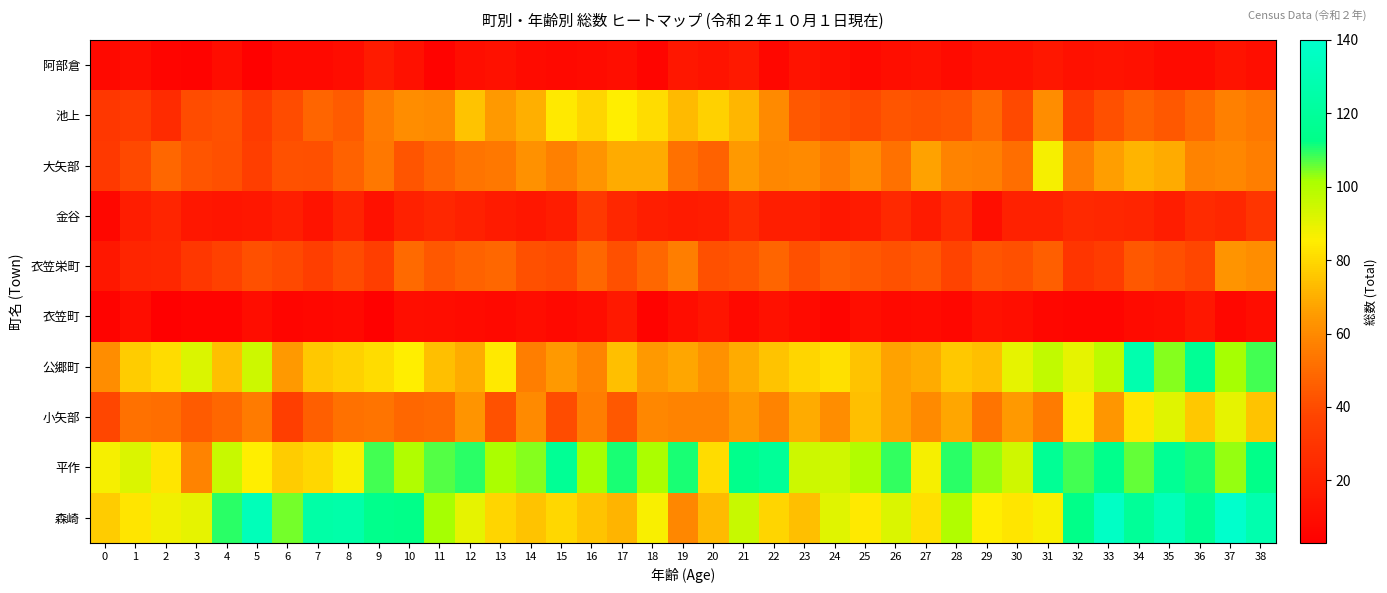

How many categories are shown in the chart?

39